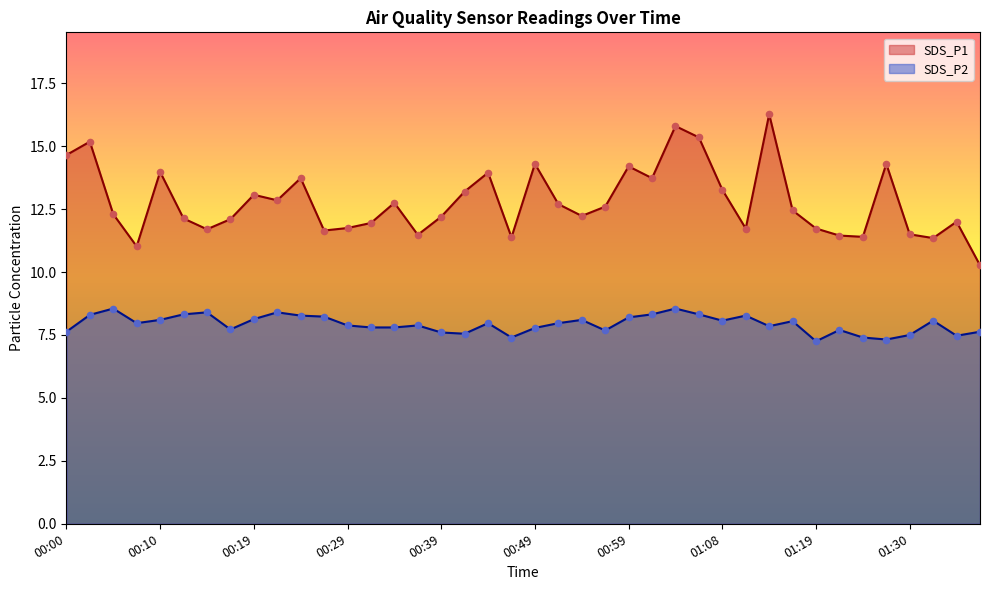

Is the value of SDS_P2 at 00:05 greater than the value of SDS_P1 at 00:10?

No